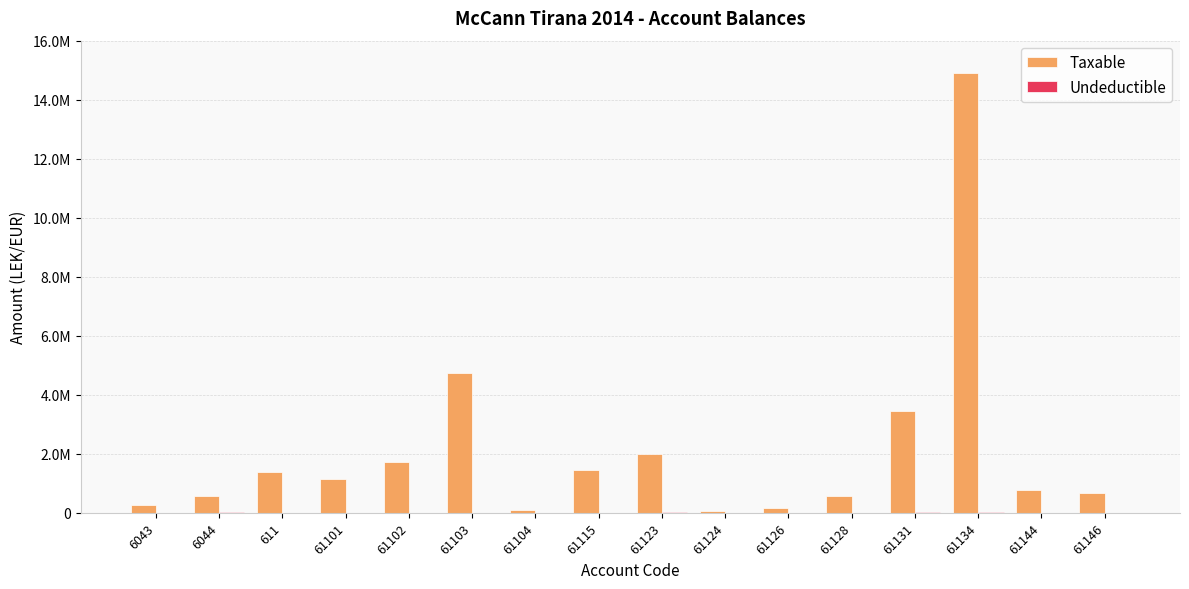

Are the bars horizontal?

No